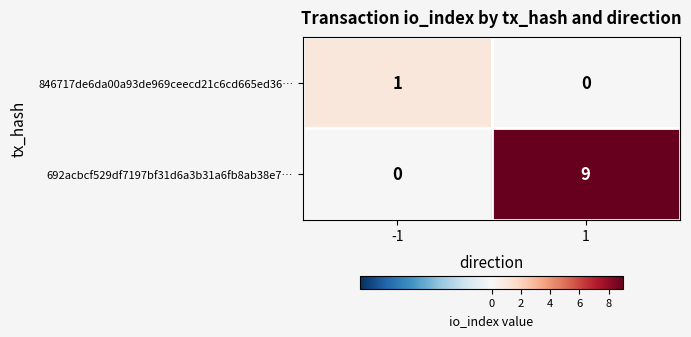

What is the difference between the 692acbcf529df7197bf31d6a3b31a6fb8ab38e7… values at 1 and -1?

9